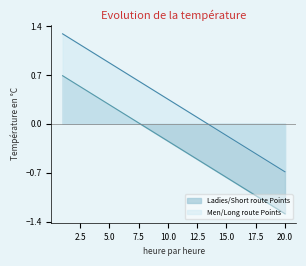

What is the minimum value for Ladies/Short route Points?

-1.3